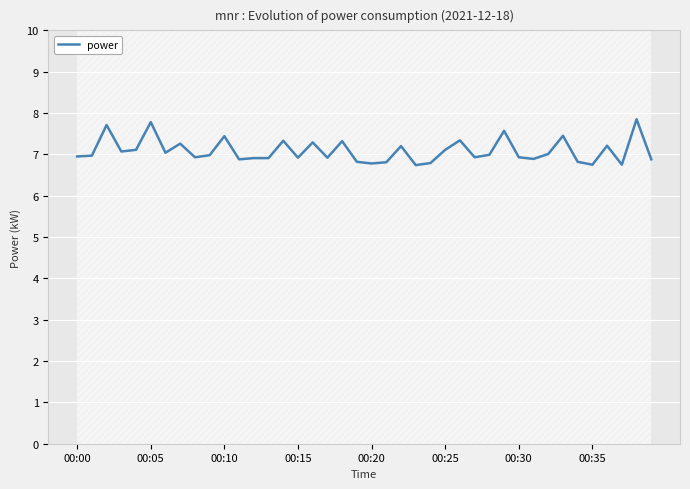

What is the sum of the values at 13 and 8?

13.8